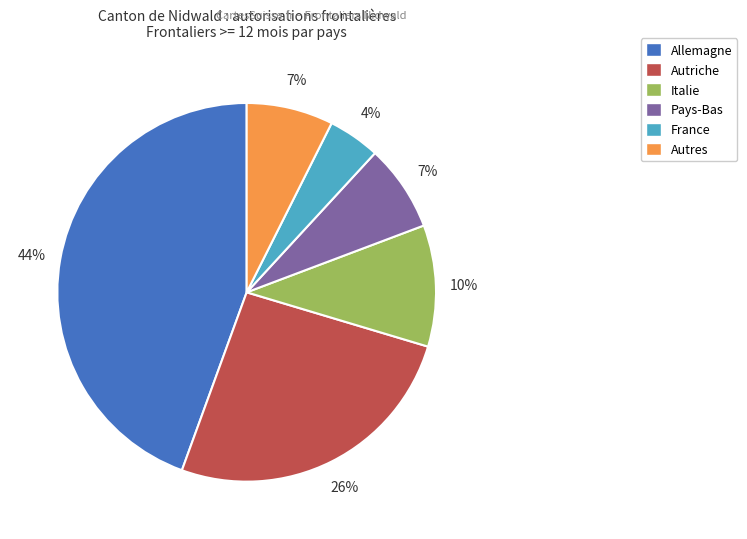

How many slices are in this pie chart?

6